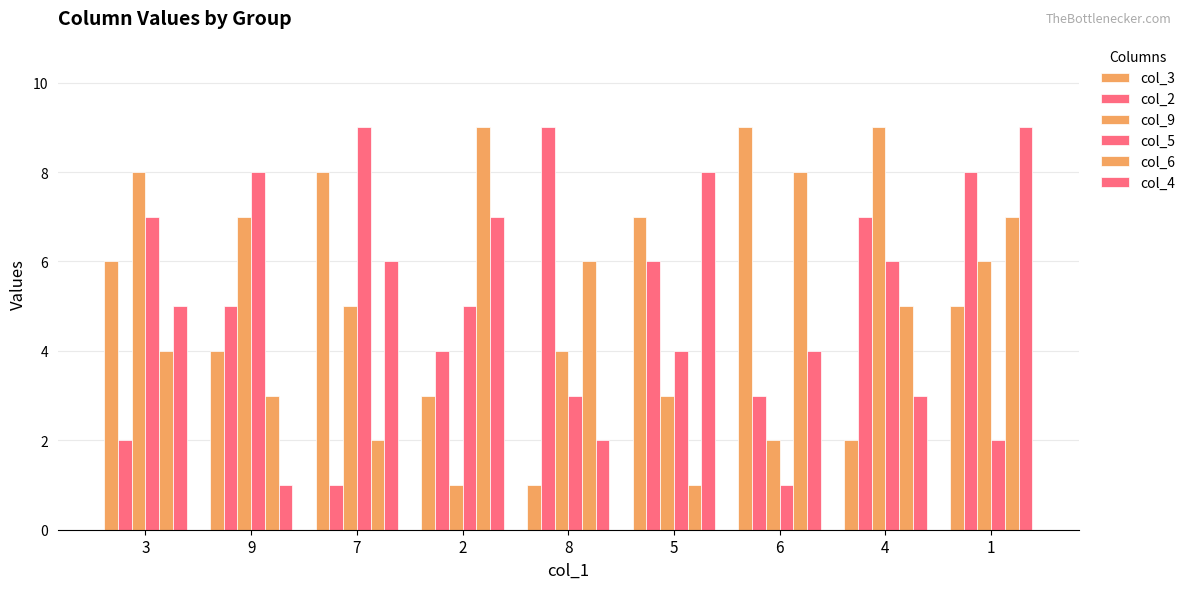

What is the difference between the maximum and minimum values in the col_9 series?

8